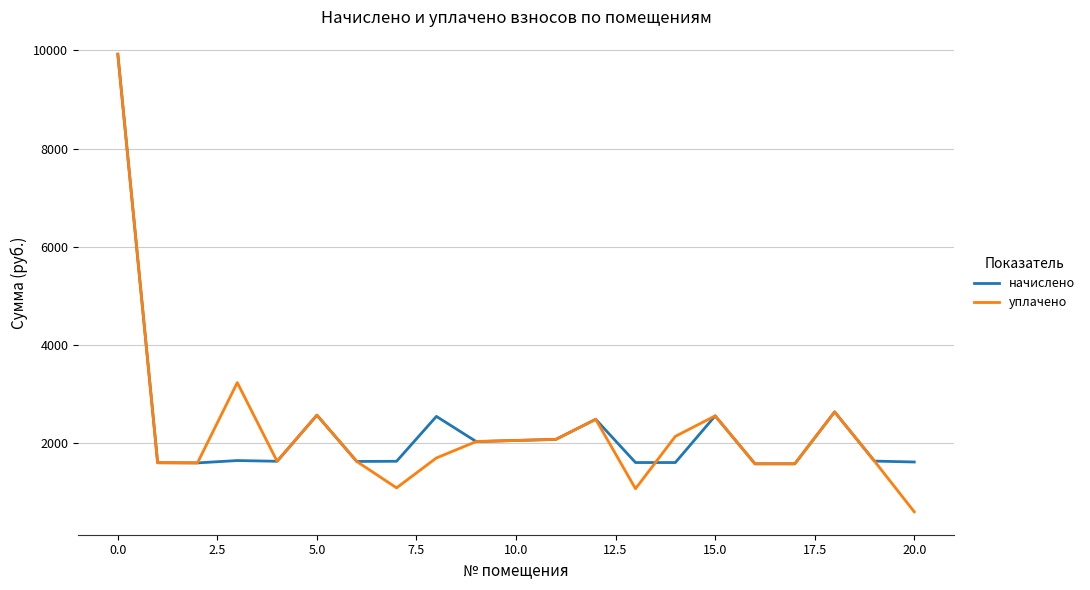

What is the minimum value shown in the chart?

595.4